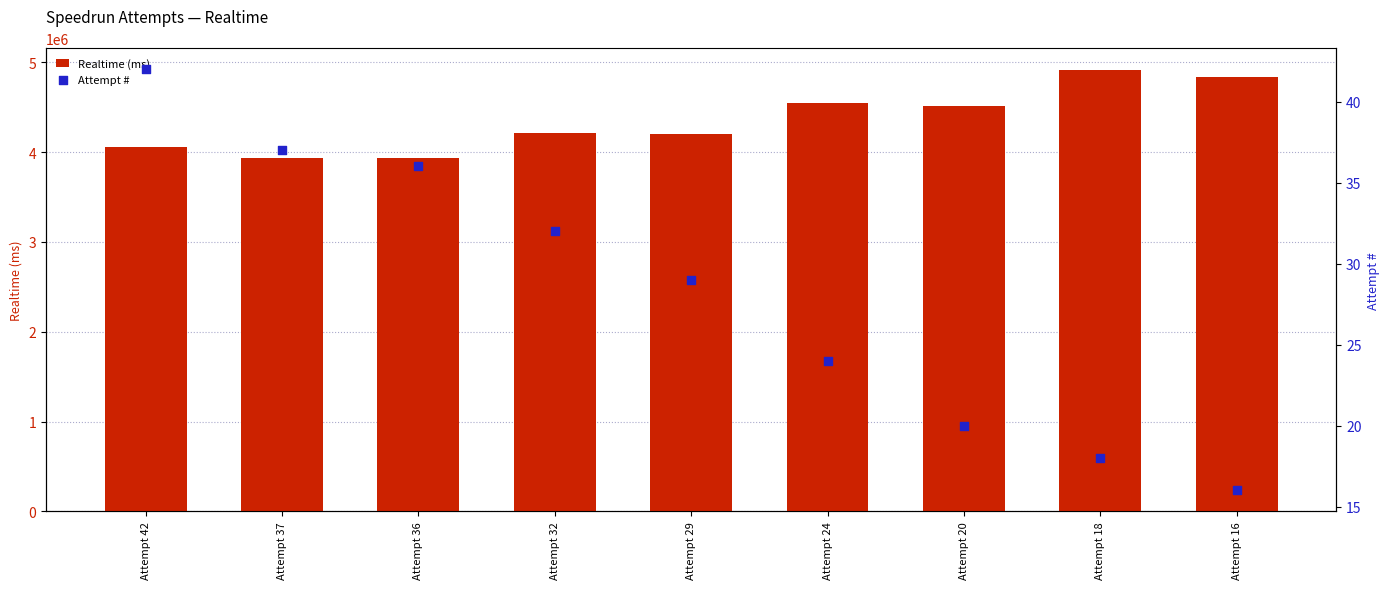

Is the value of Realtime (ms) at Attempt 18 greater than the value of Attempt # at Attempt 32?

Yes